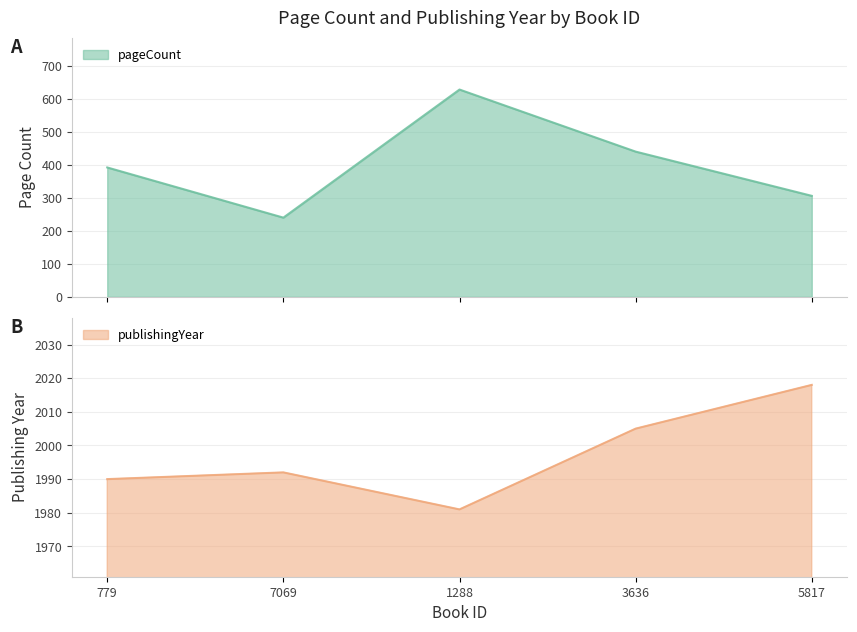

What position from the left is 3636?

4